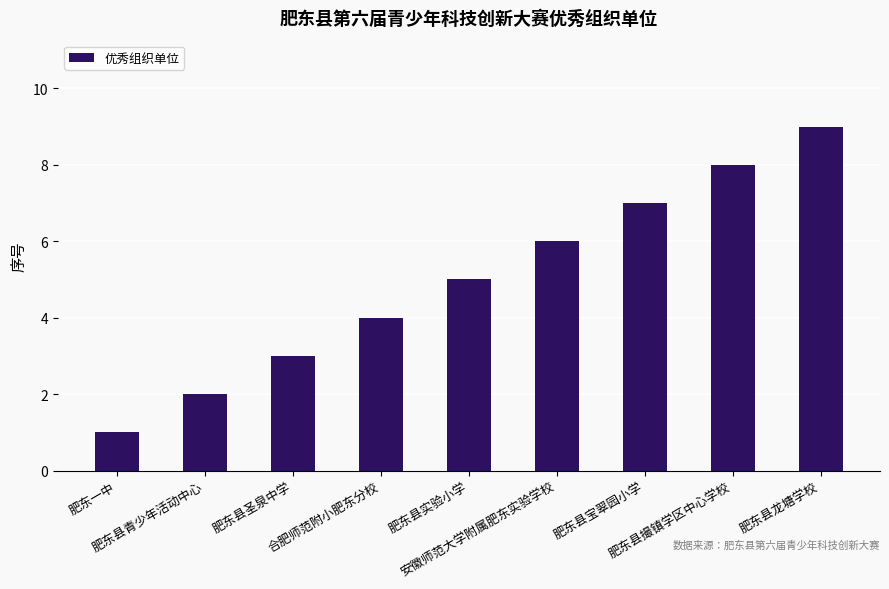

The value at 安徽师范大学附属肥东实验学校 is 10. True or false?

False